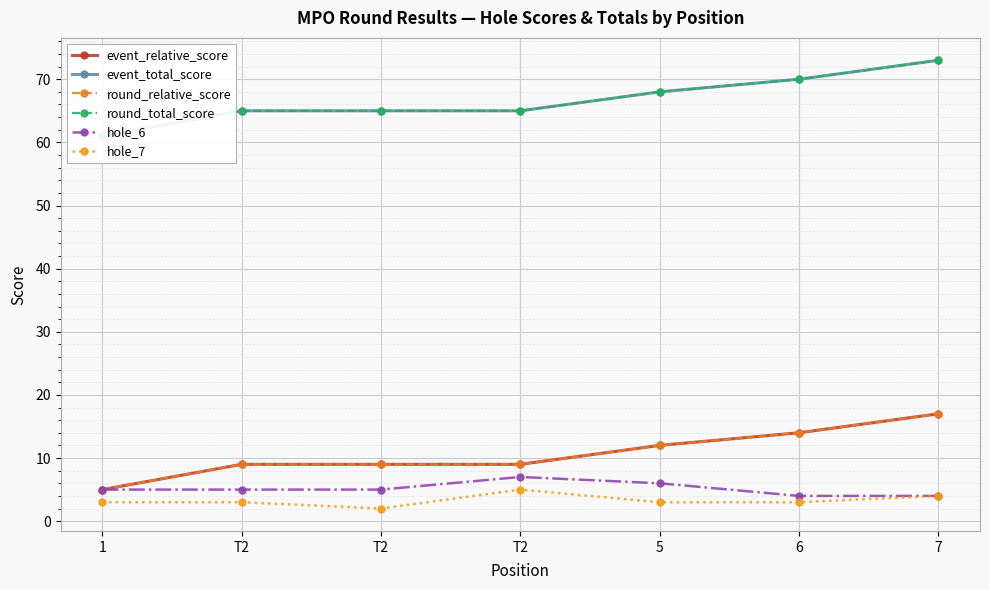

The value of hole_6 at T2 is 7. True or false?

True